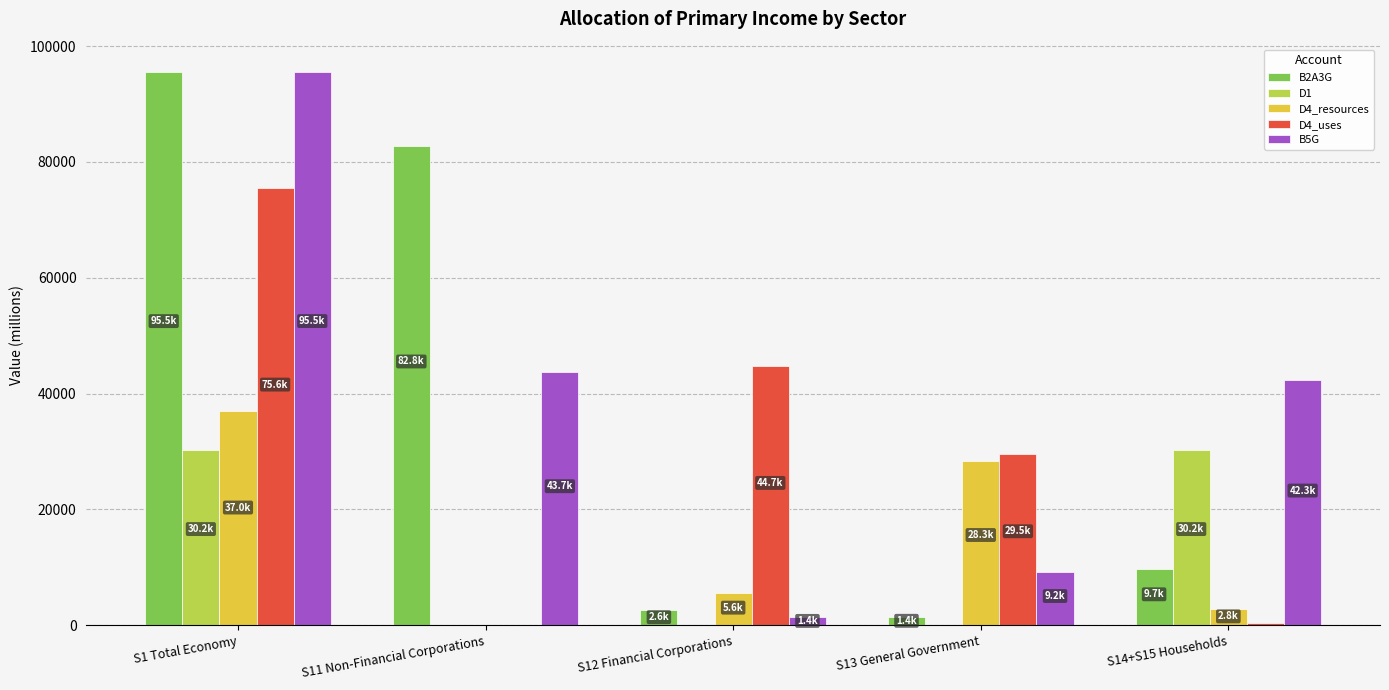

What is the greatest value displayed?

95499.5